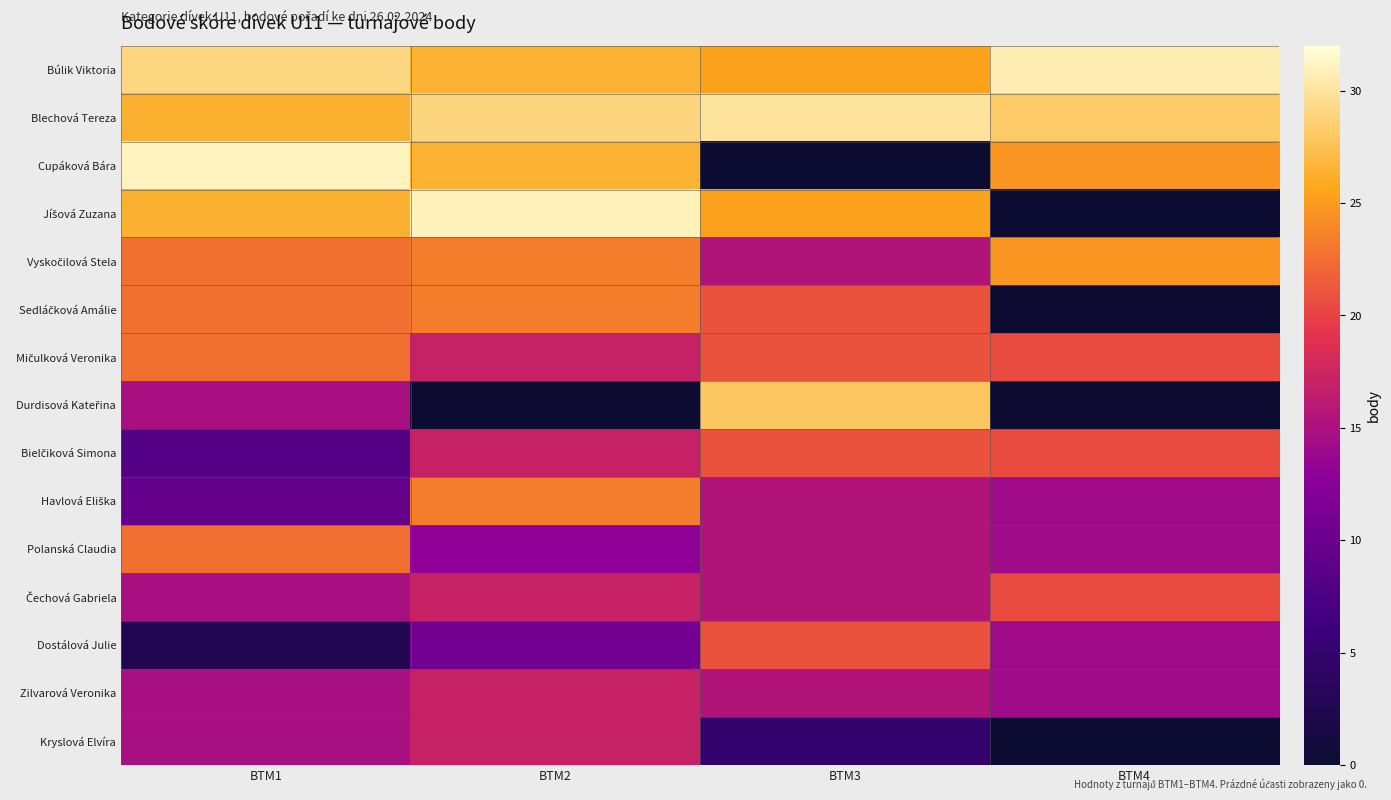

Which series has the widest spread of values?

Cupáková Bára